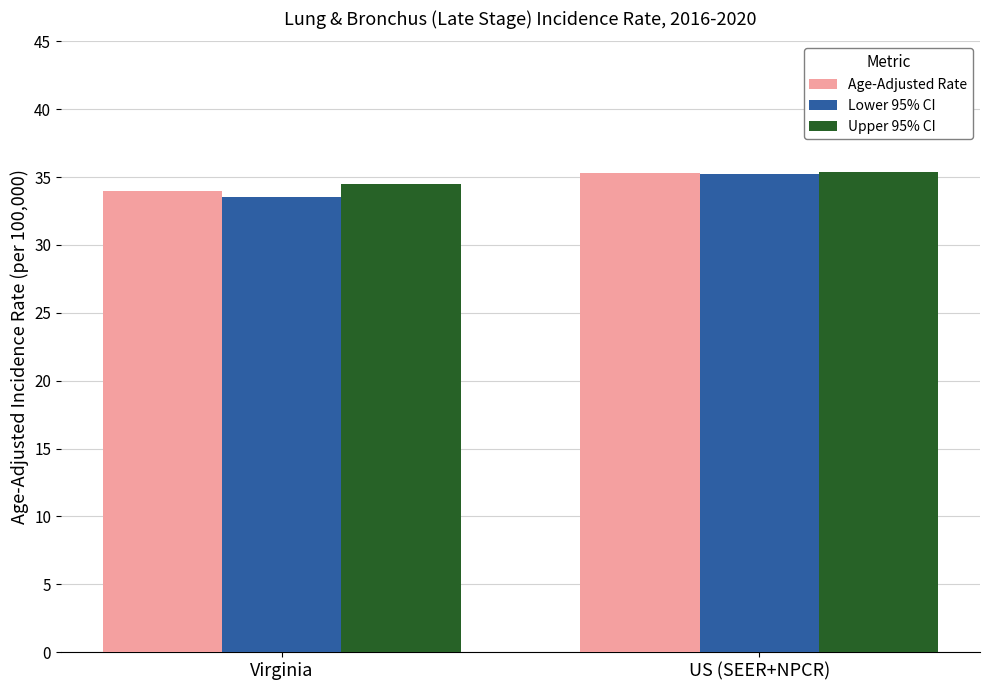

Reading left to right, list all the values displayed in this chart.

Age-Adjusted Rate: 34.0	35.3
Lower 95% CI: 33.5	35.2
Upper 95% CI: 34.5	35.4